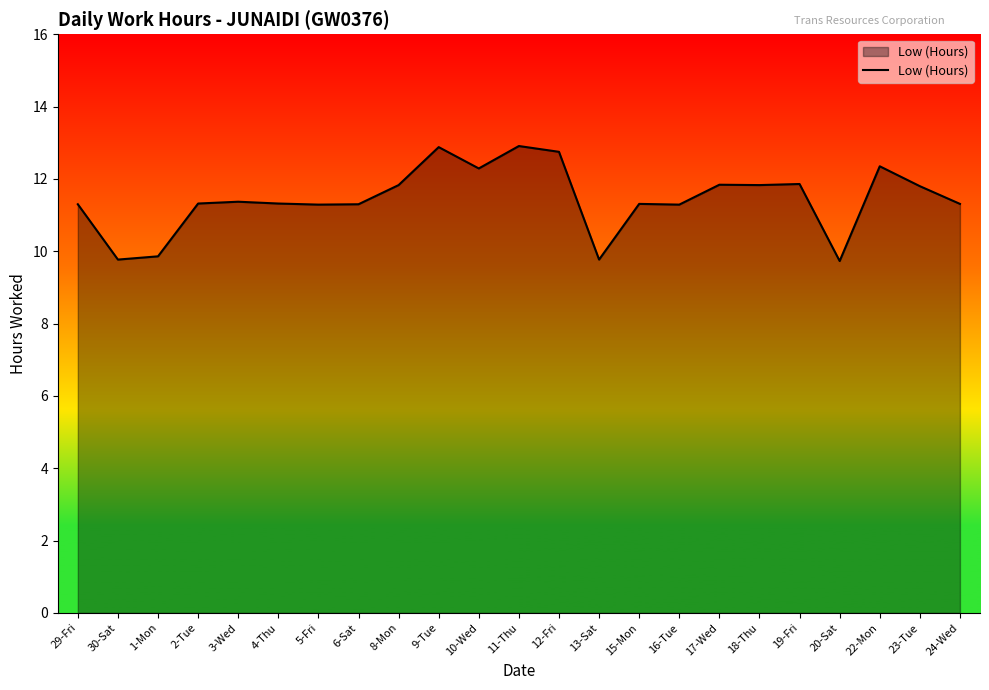

Does the chart have visible grid lines?

No